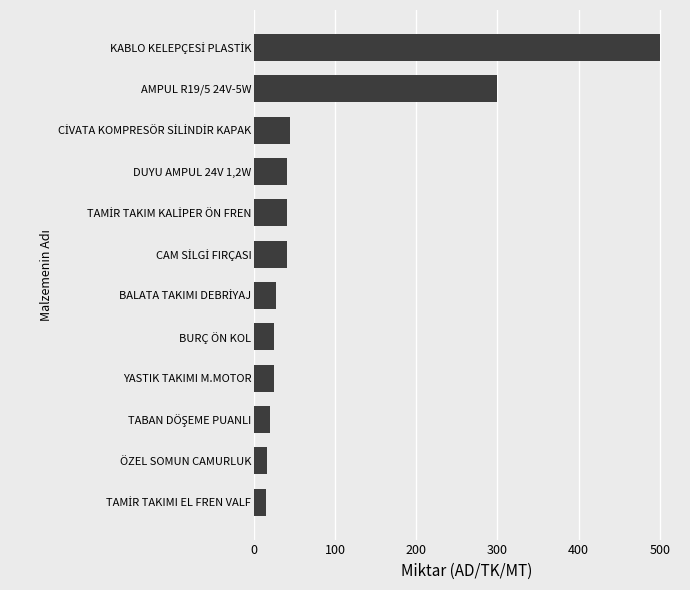

Are the bars horizontal?

Yes